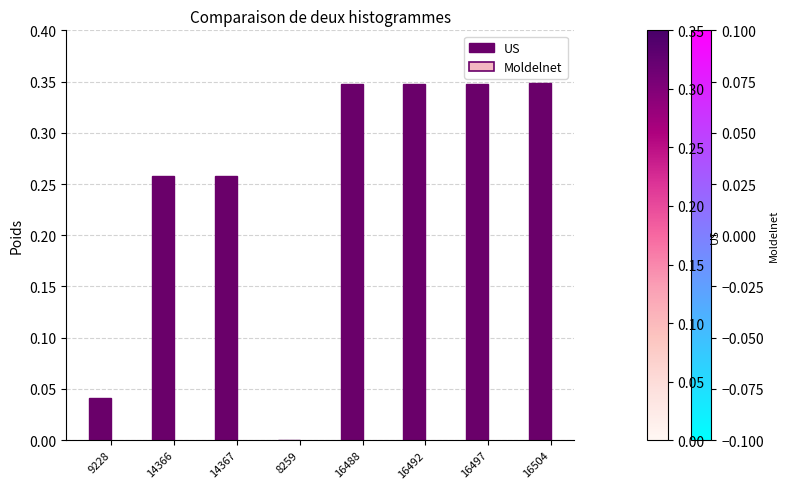

What is the change in value from 9228 to 16492?

+0.3